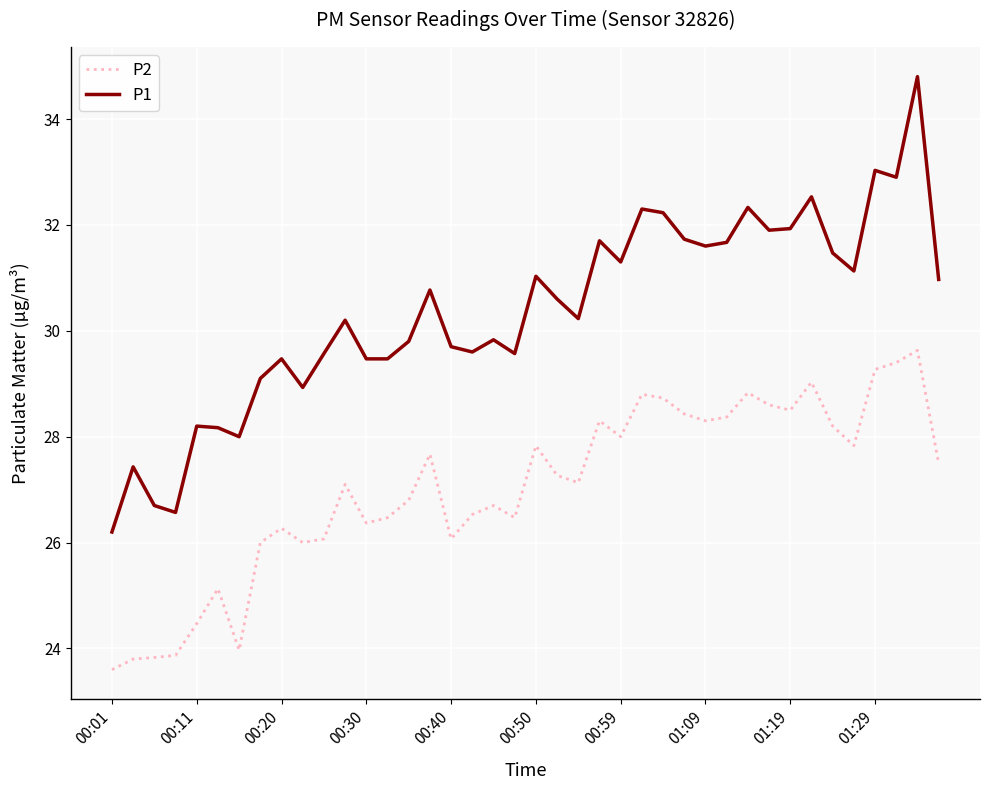

What is the difference between the maximum and minimum values in the P1 series?

8.6